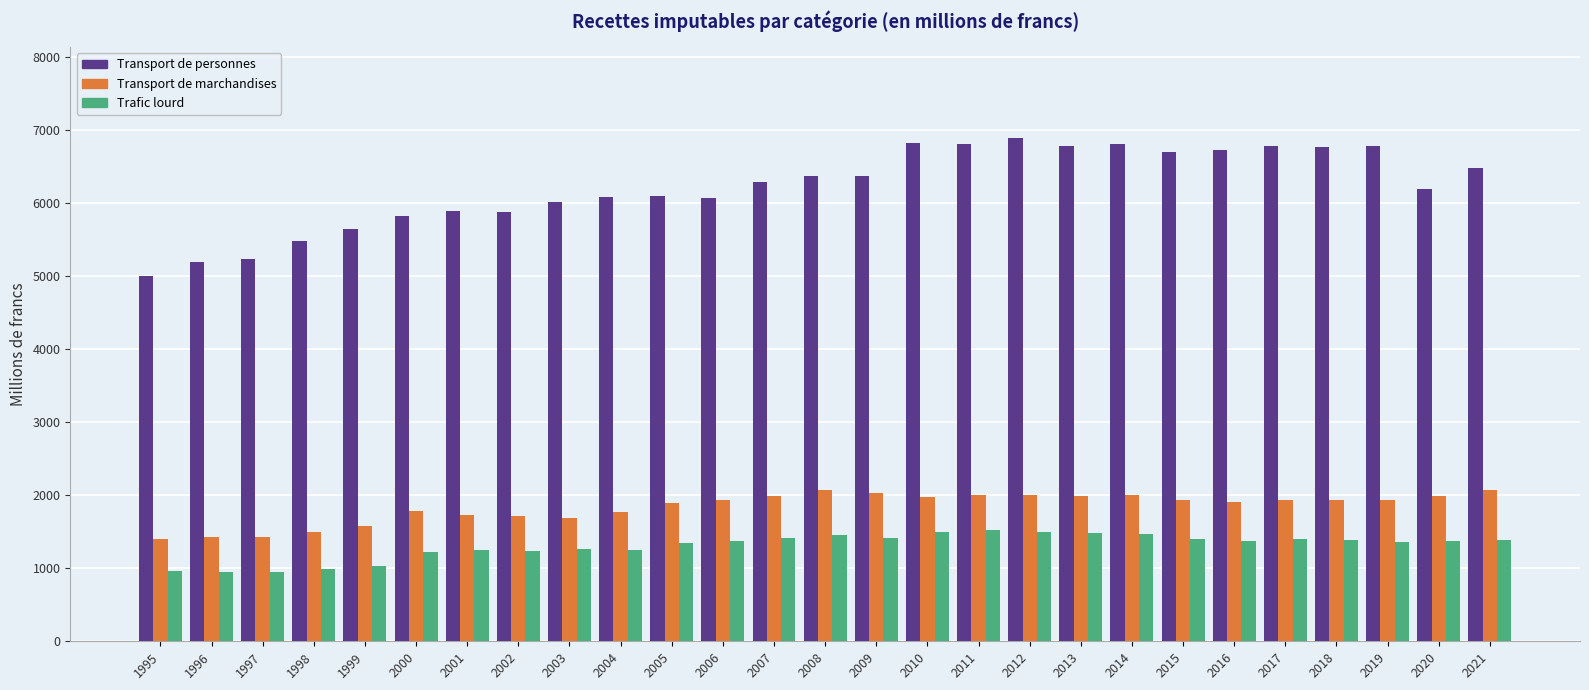

How many values in the Transport de marchandises series are below 1932?

13